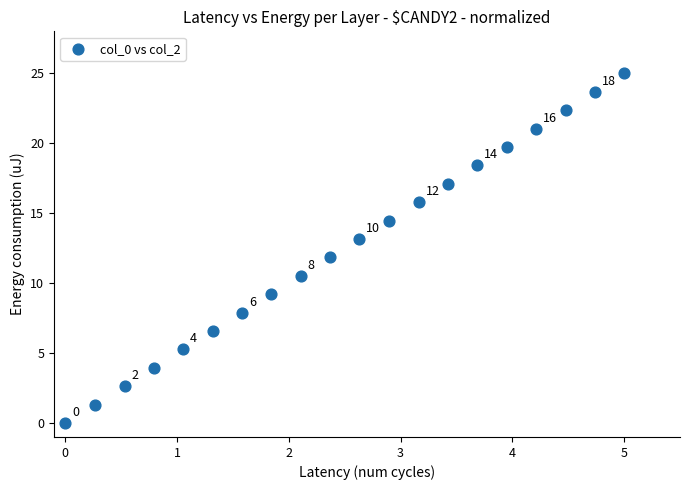

What Y value in the scatter plot is closest to 12?

11.8